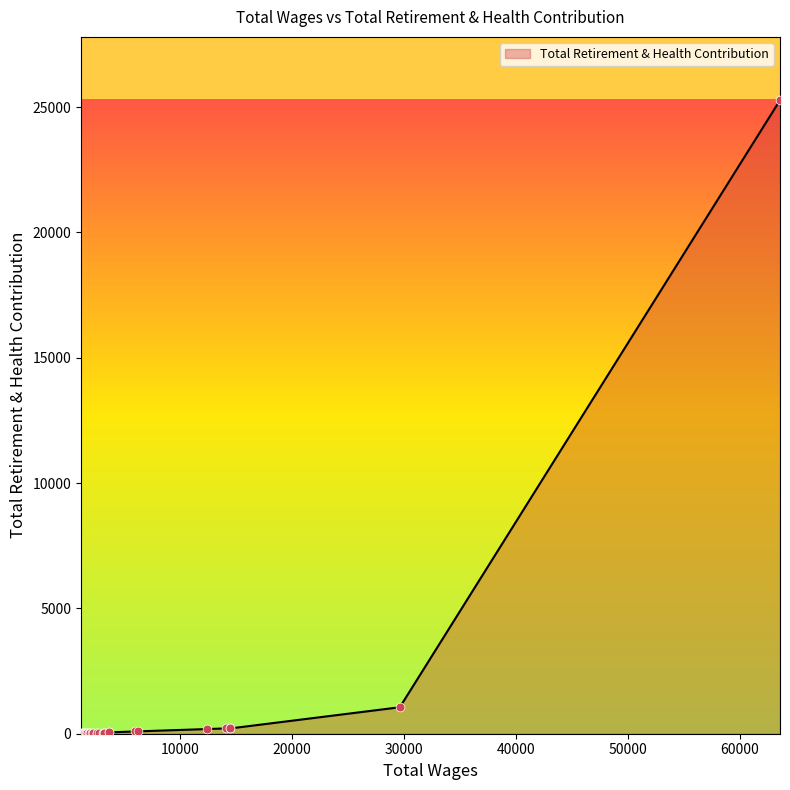

What is the greatest value displayed?

25275